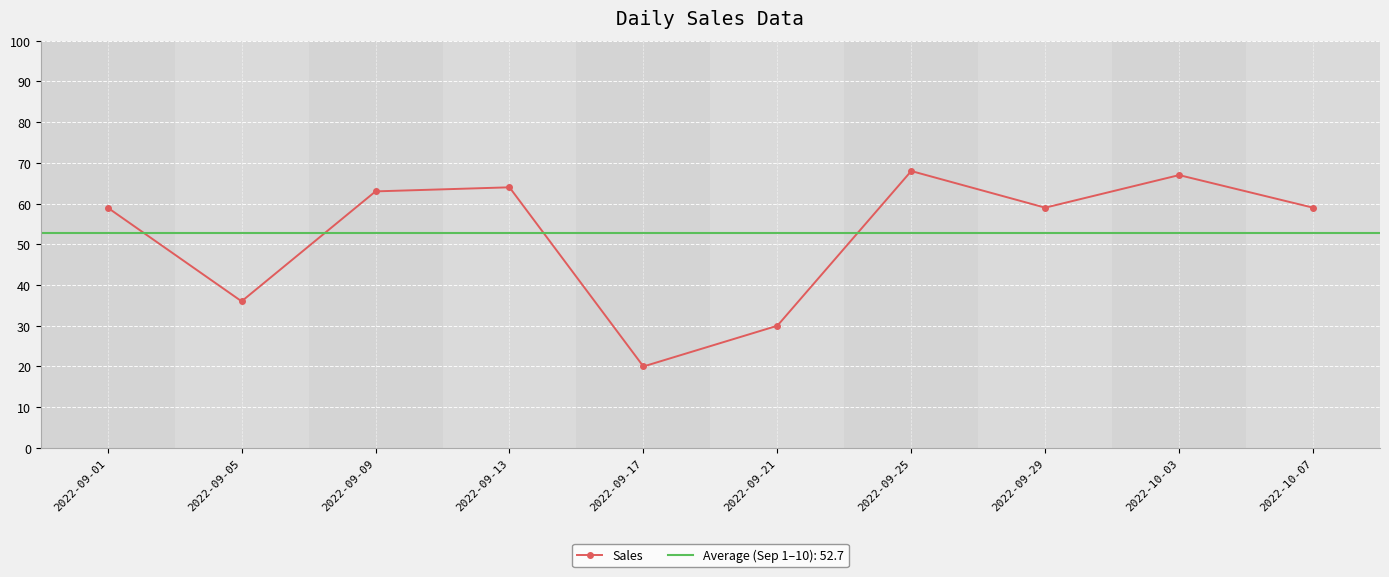

The chart shows a value of 20 at 2022-09-17. True or false?

True